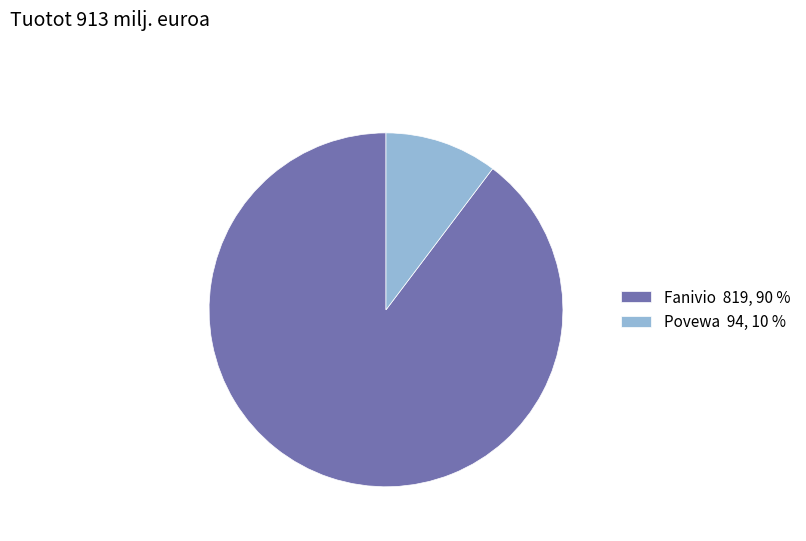

Do Fanivio 819, 90 % and Povewa 94, 10 % together represent more than half of the pie?

Yes